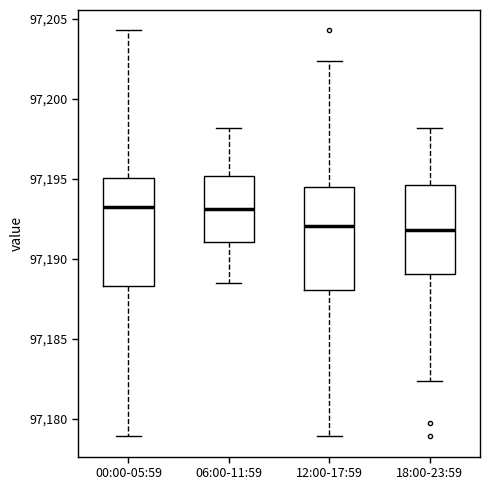

Reading left to right, read every box against the y-axis: the position of its median line, the range the box covers, and the ends of its whiskers. The values are not printed on the chart, so give them approximately, as read against the axis.

00:00-05:59: median 97193.0, box 97188.5 to 97195.0, whiskers 97179.0 to 97204.5
06:00-11:59: median 97193.0, box 97191.0 to 97195.0, whiskers 97188.5 to 97198.0
12:00-17:59: median 97192.0, box 97188.0 to 97194.5, whiskers 97179.0 to 97202.5
18:00-23:59: median 97192.0, box 97189.0 to 97194.5, whiskers 97182.5 to 97198.0